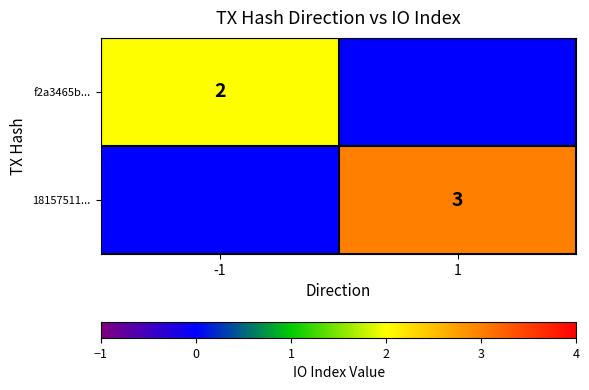

Is it true that f2a3465b... equals 2 at -1?

True